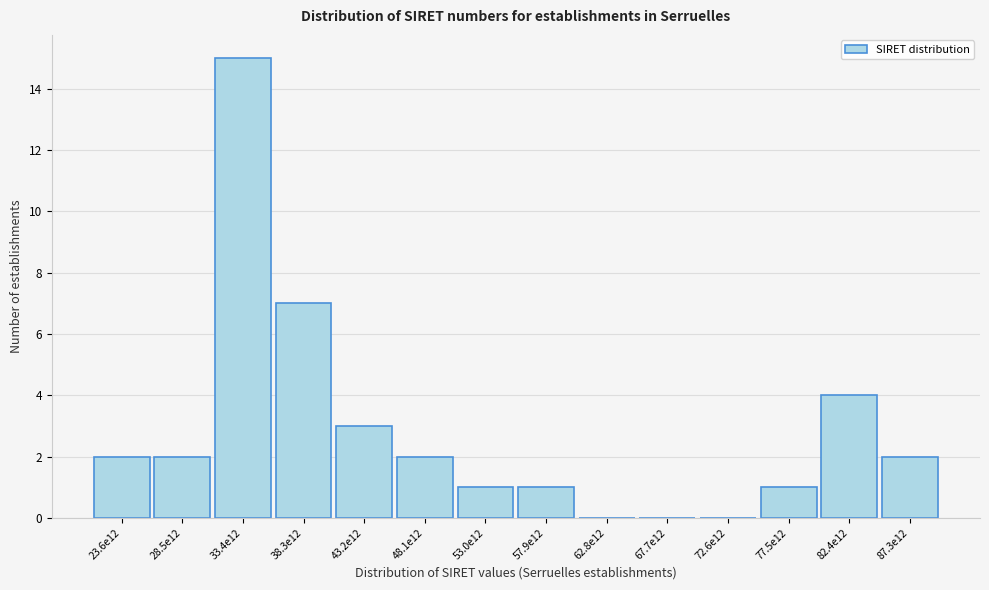

Reading left to right, what are all the values shown in this chart?

23.6e12=2	28.5e12=2	33.4e12=15	38.3e12=7	43.2e12=3	48.1e12=2	53.0e12=1	57.9e12=1	62.8e12=0	67.7e12=0	72.6e12=0	77.5e12=1	82.4e12=4	87.3e12=2